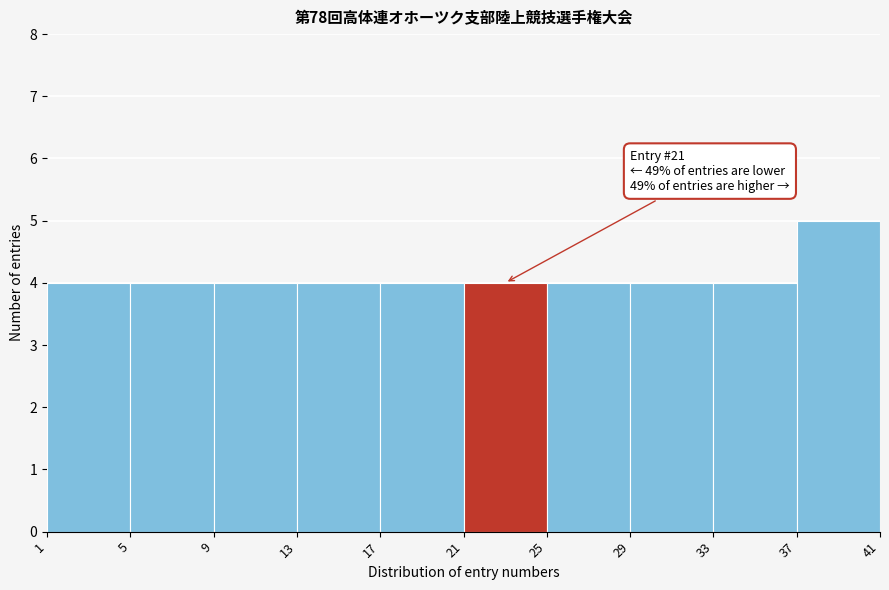

Which range on the x-axis has the tallest bar?

37 to 41